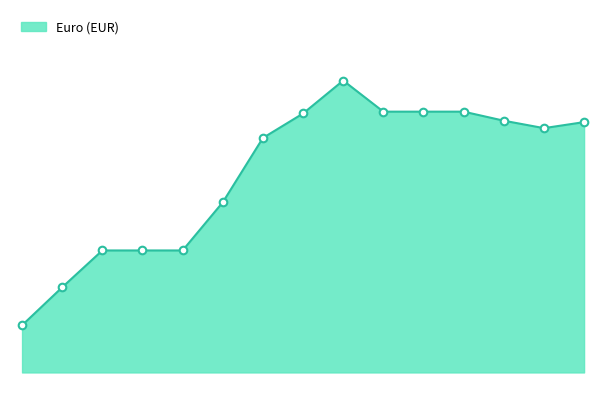

Is this an area chart (filled region under the line)?

Yes